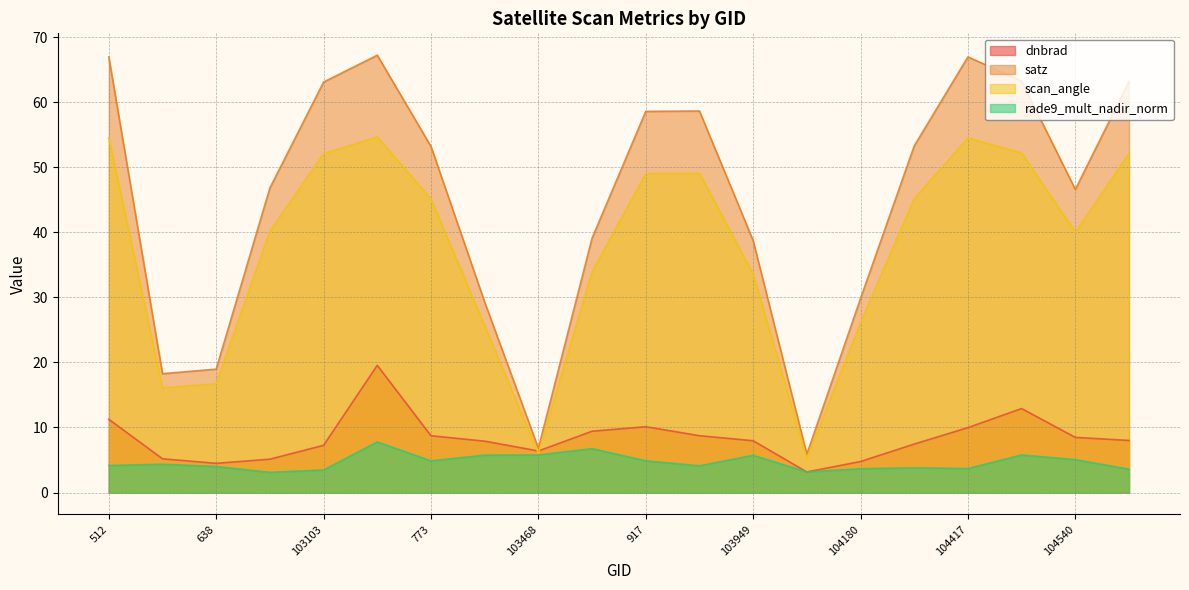

Where is the first local maximum for dnbrad?

103112